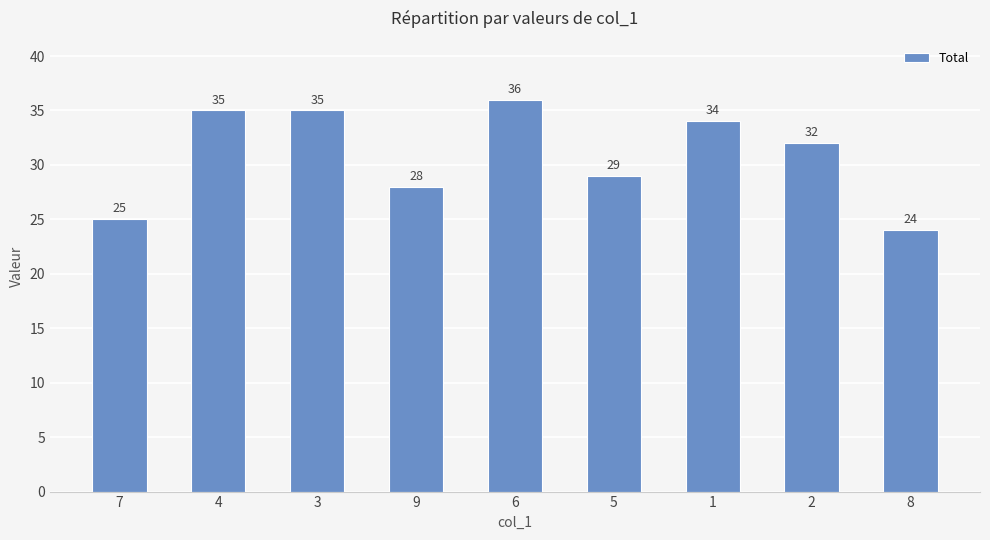

Where does the data first go above 32?

4